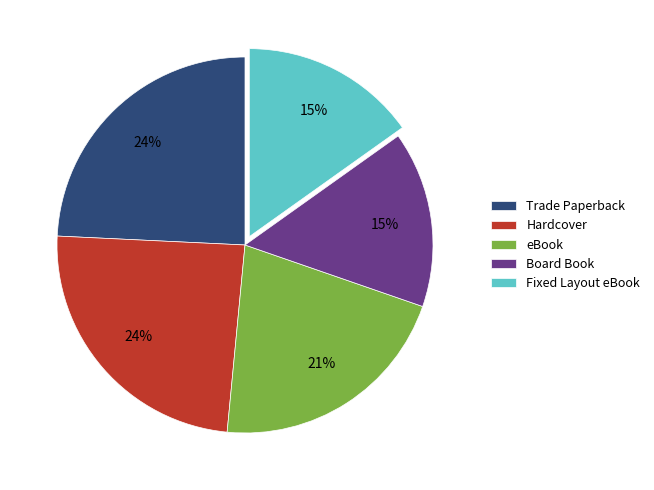

The Hardcover slice represents 24% of the pie. True or false?

True